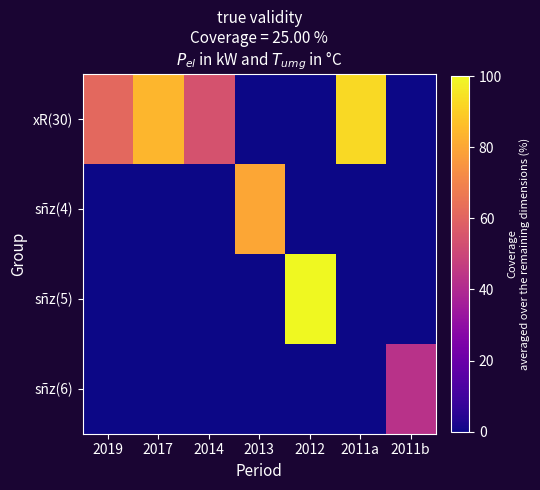

Which series has the largest range (max minus min)?

sñz(5)